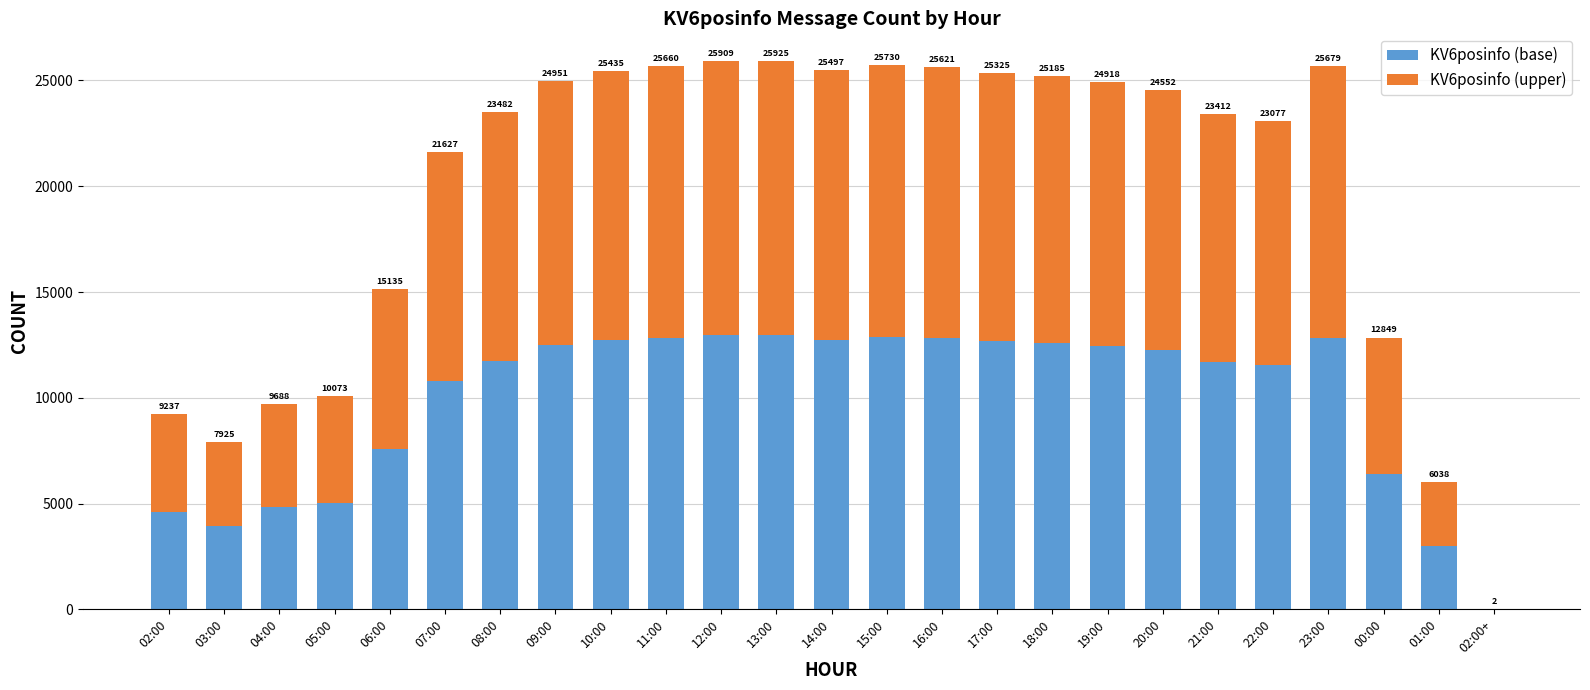

What is the label of the 19th bar from the left?

20:00